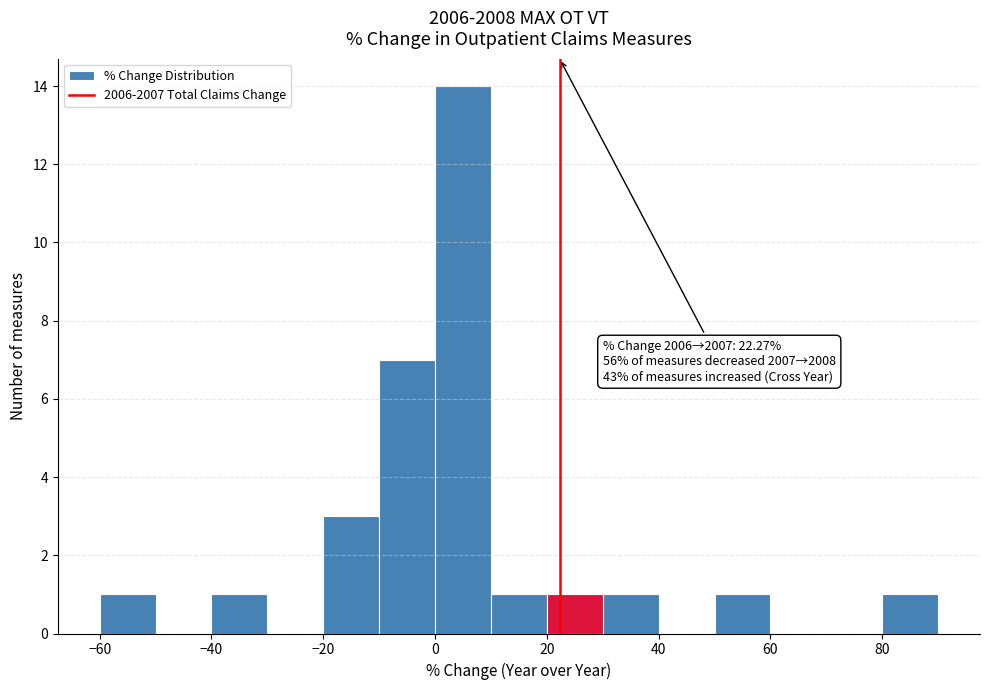

Over which range of the x-axis is the bar tallest?

0 to 10